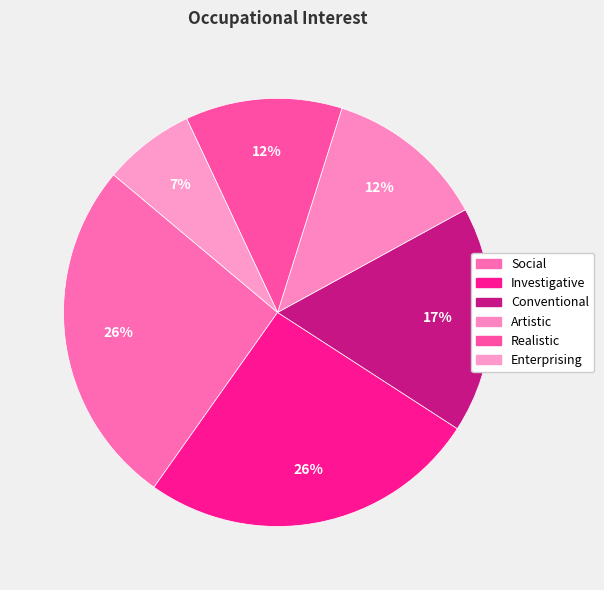

To the nearest percent, what percentage of the pie is Social?

26%